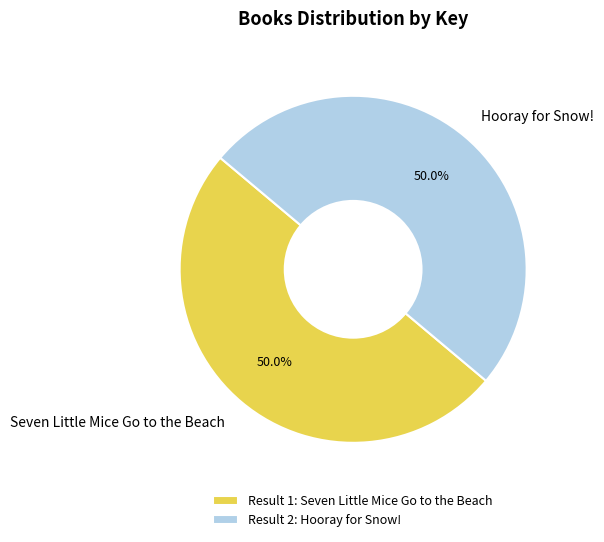

Combined, what portion of the pie is Seven Little Mice Go to the Beach and Hooray for Snow!?

100.0%